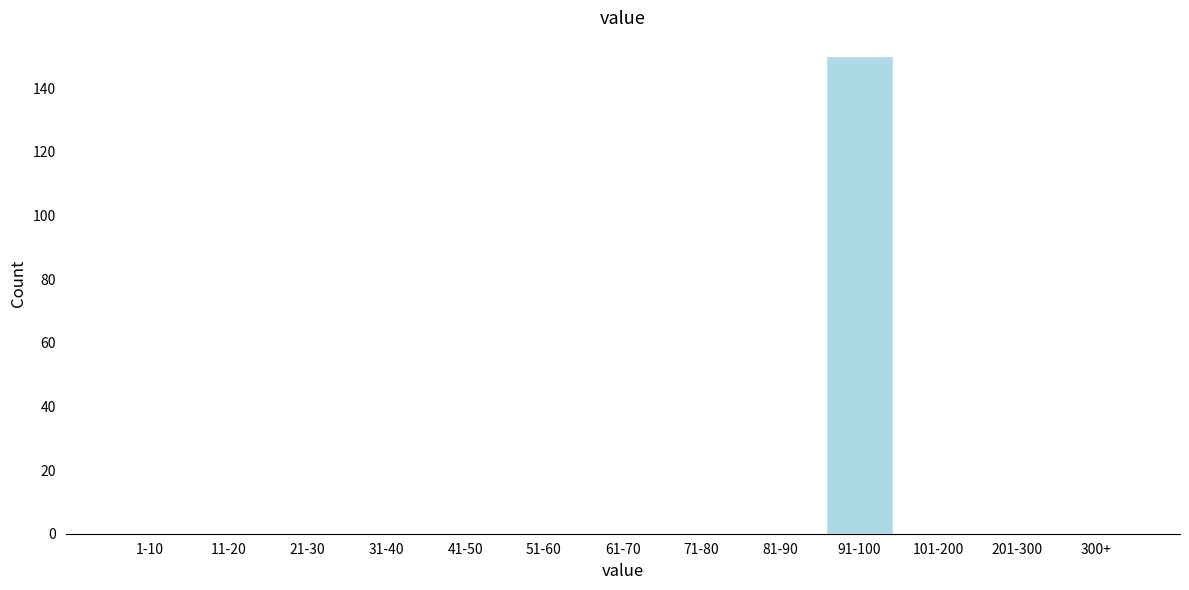

Reading left to right, list all the values displayed in this chart.

1-10=0	11-20=0	21-30=0	31-40=0	41-50=0	51-60=0	61-70=0	71-80=0	81-90=0	91-100=150	101-200=0	201-300=0	300+=0